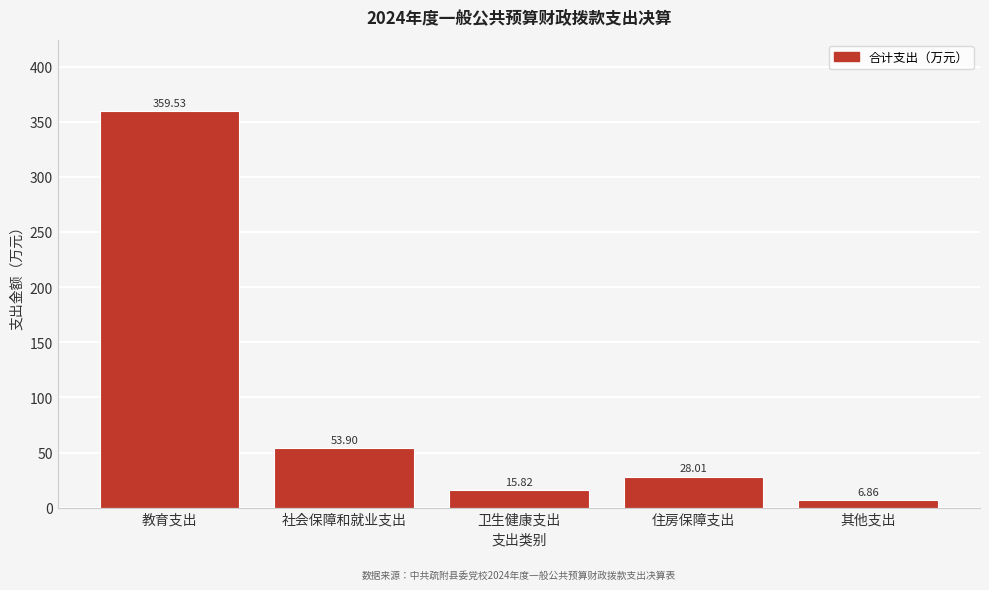

At which label does the data first exceed 28?

教育支出